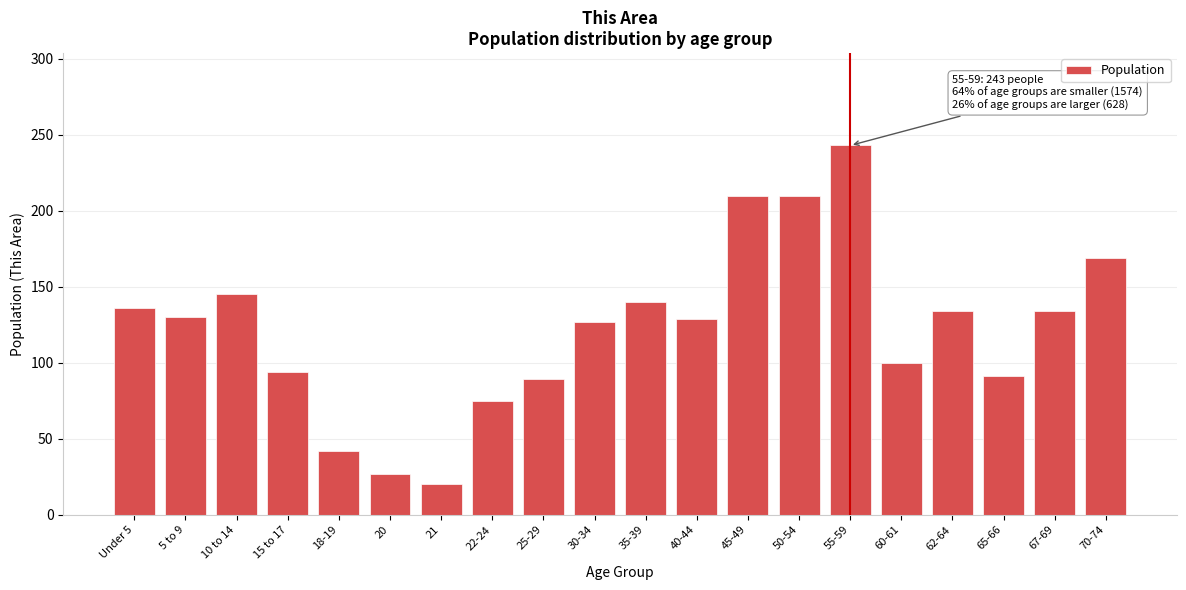

True or false: the data shows 220 at 30-34.

False